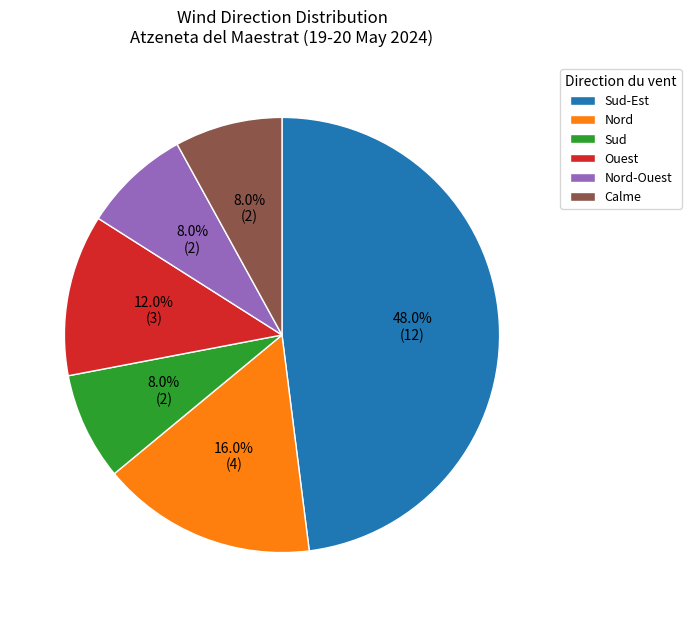

Which category has the biggest portion of the pie?

Sud-Est